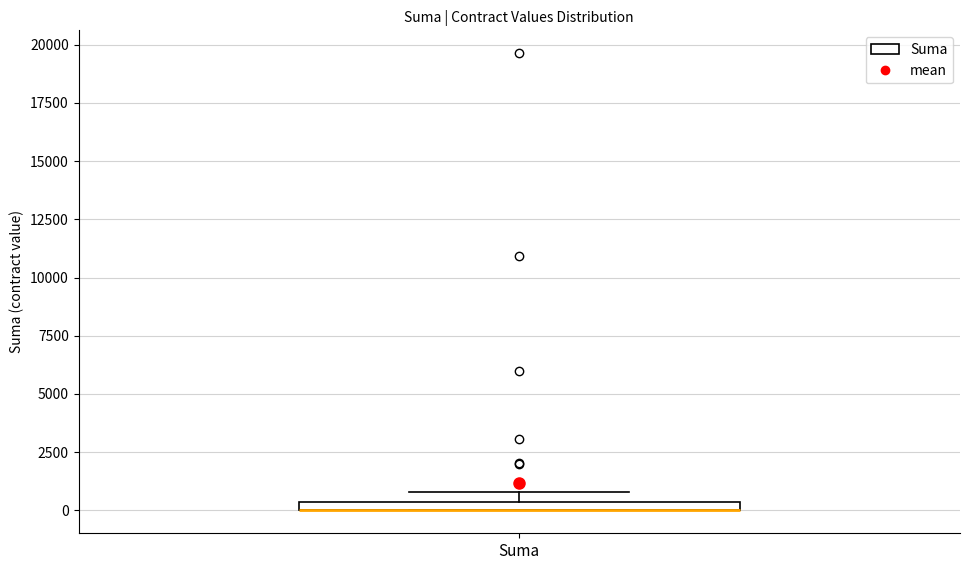

Where is the upper edge of the box for Suma on the y-axis? The values are not printed on the chart, so give them approximately, as read against the axis.

500